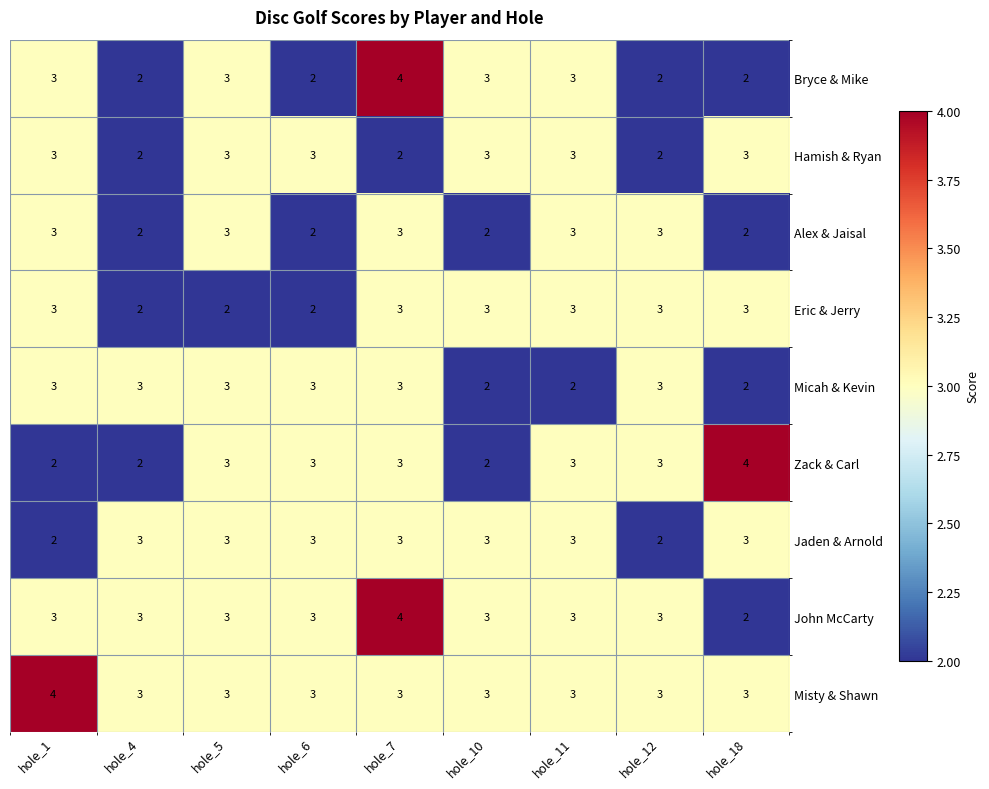

At which category is the sum across all series the highest?

hole_7